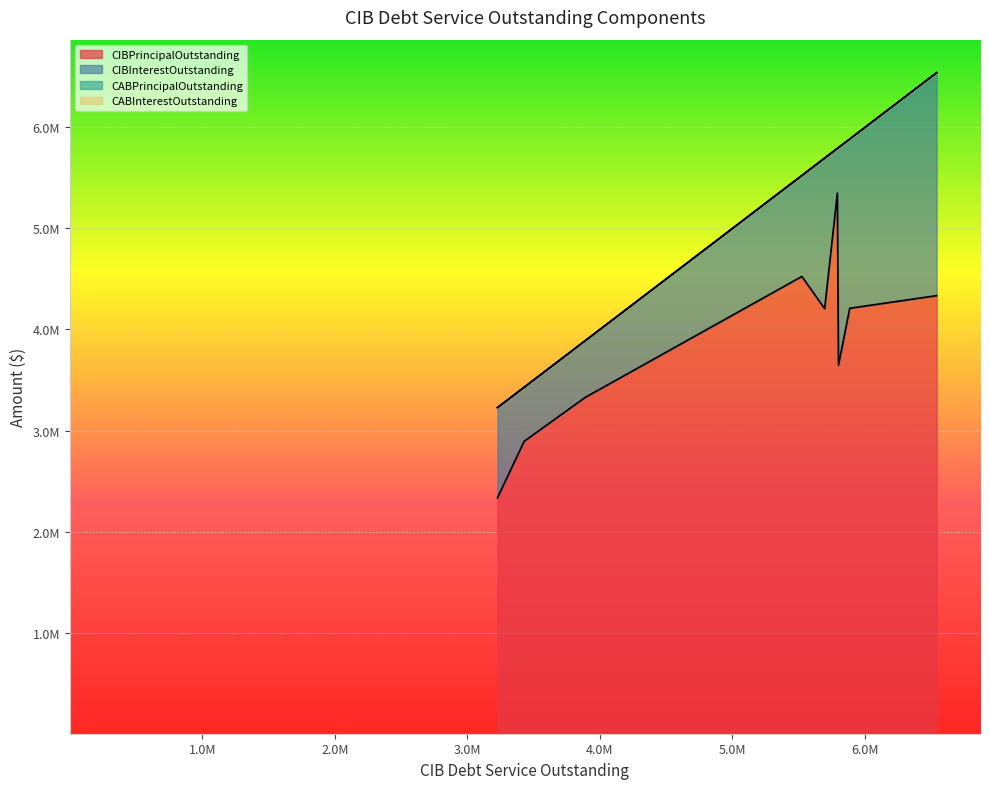

True or false: CABInterestOutstanding and CIBInterestOutstanding cross at least once.

False